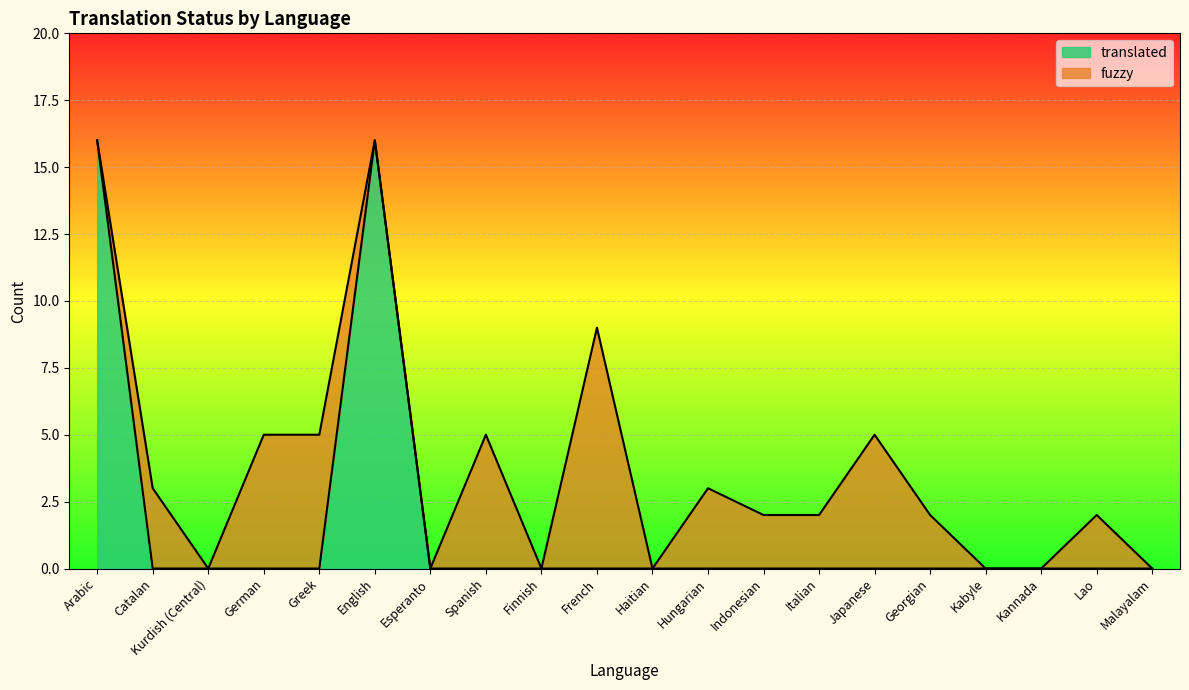

List the labels in order of value, smallest first.

Catalan, Kurdish (Central), German, Greek, Esperanto, Spanish, Finnish, French, Haitian, Hungarian, Indonesian, Italian, Japanese, Georgian, Kabyle, Kannada, Lao, Malayalam, Arabic, English